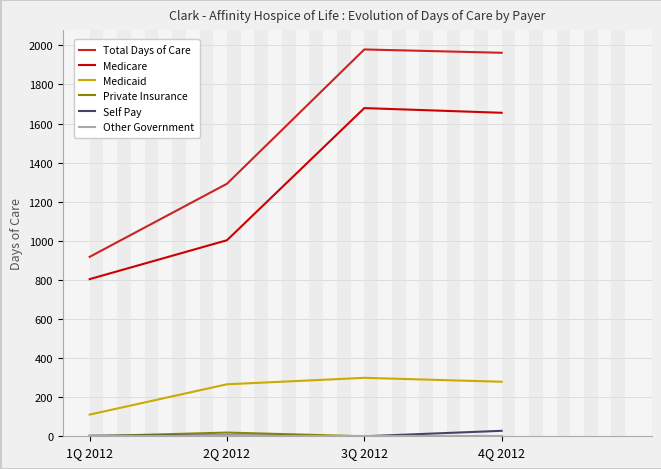

Which series has the largest total across all categories?

Total Days of Care